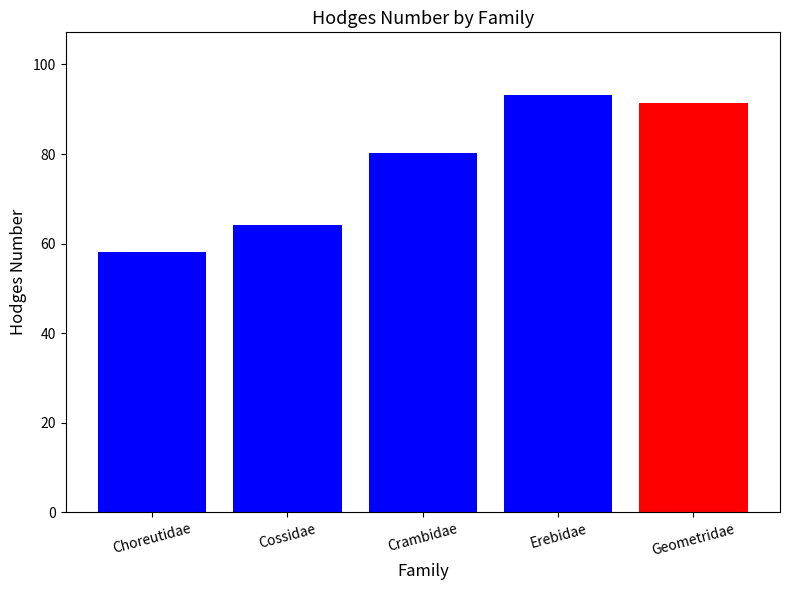

Rank the categories by value from lowest to highest.

Choreutidae, Cossidae, Crambidae, Geometridae, Erebidae